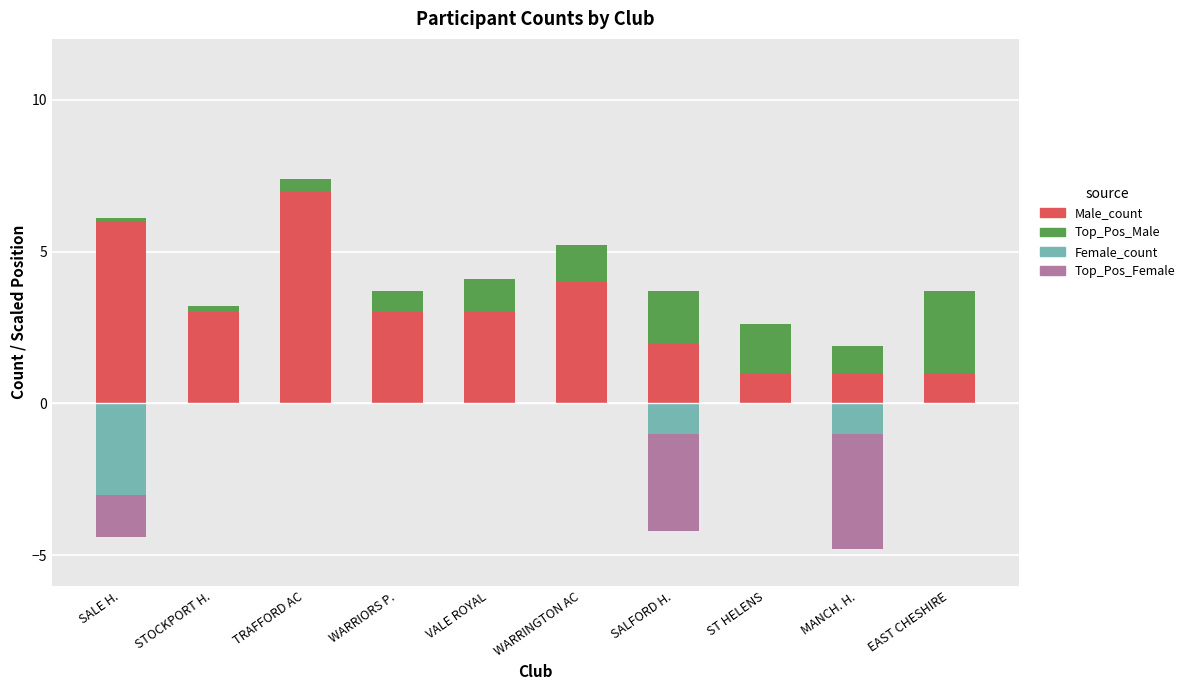

What is the difference between the Top_Pos_Male values at ST HELENS and SALFORD H.?

0.1